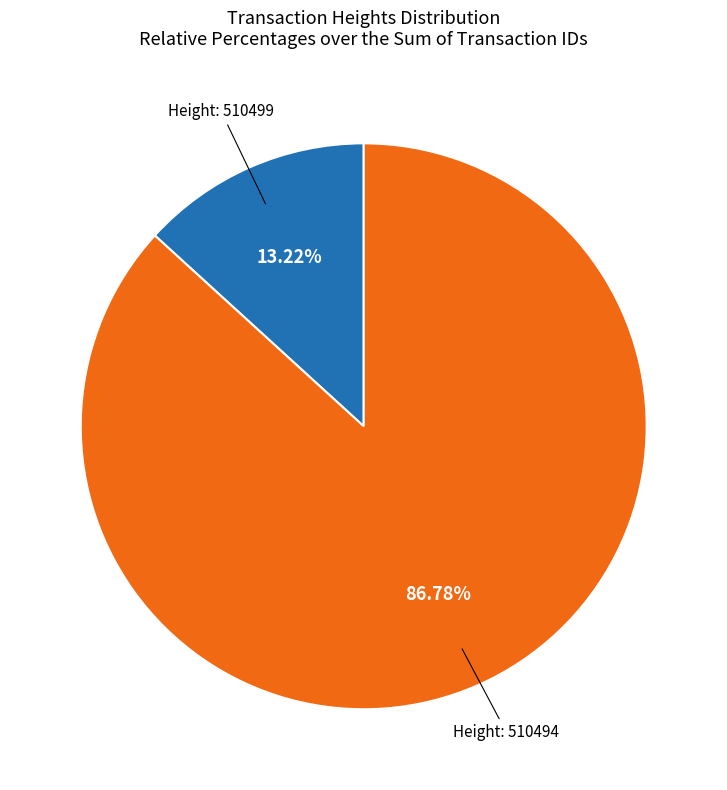

Is there a majority slice in this chart?

Yes